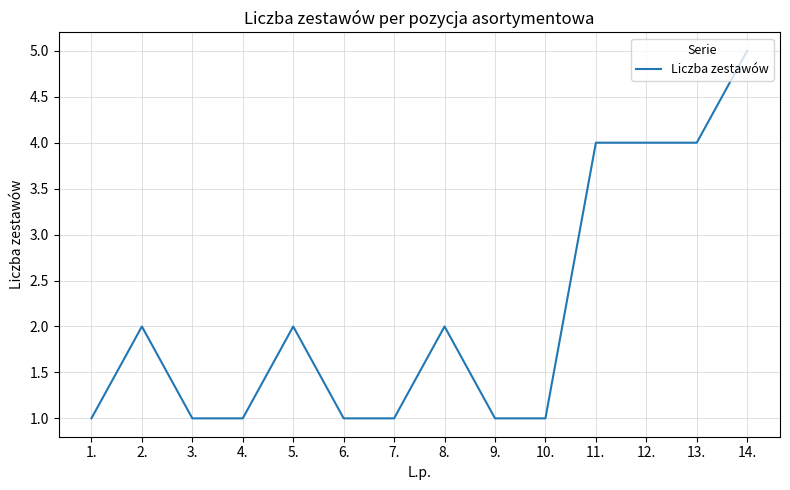

What is the change in value from 3. to 14.?

+4